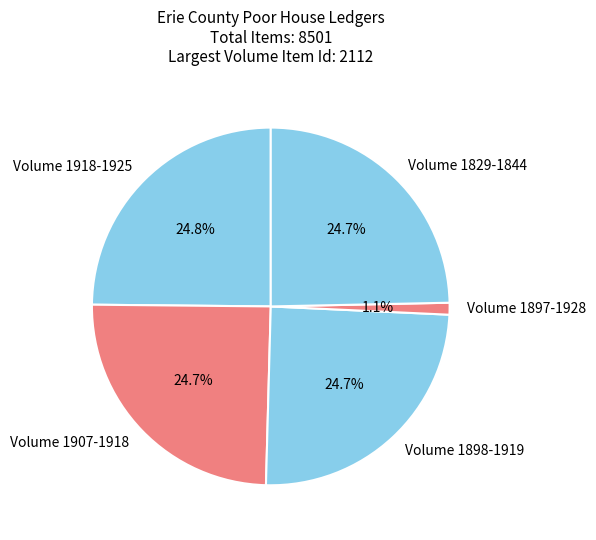

Combined, do Volume 1829-1844 and Volume 1907-1918 account for over 50%?

No